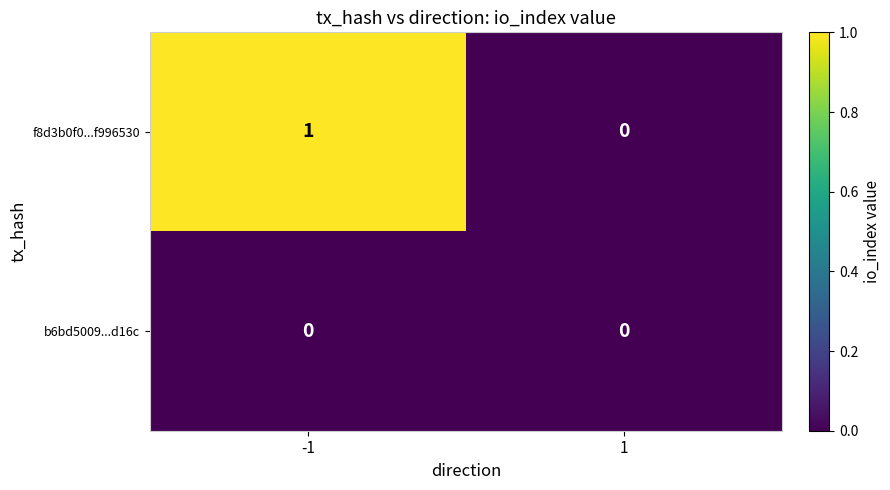

Which series has the largest total across all categories?

f8d3b0f0...f996530